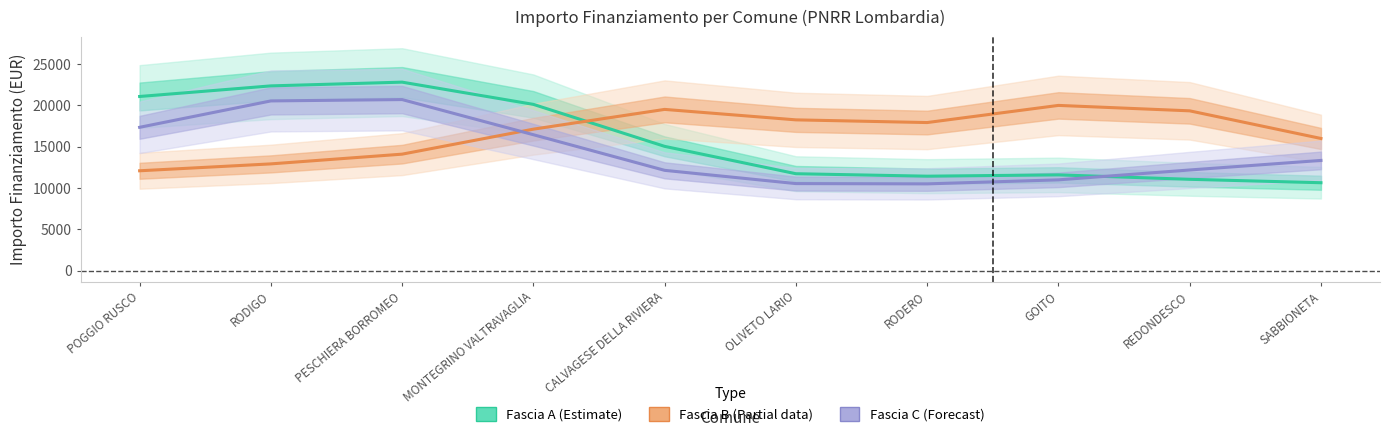

At which category does Fascia B (Partial) reach its first local valley?

RODERO